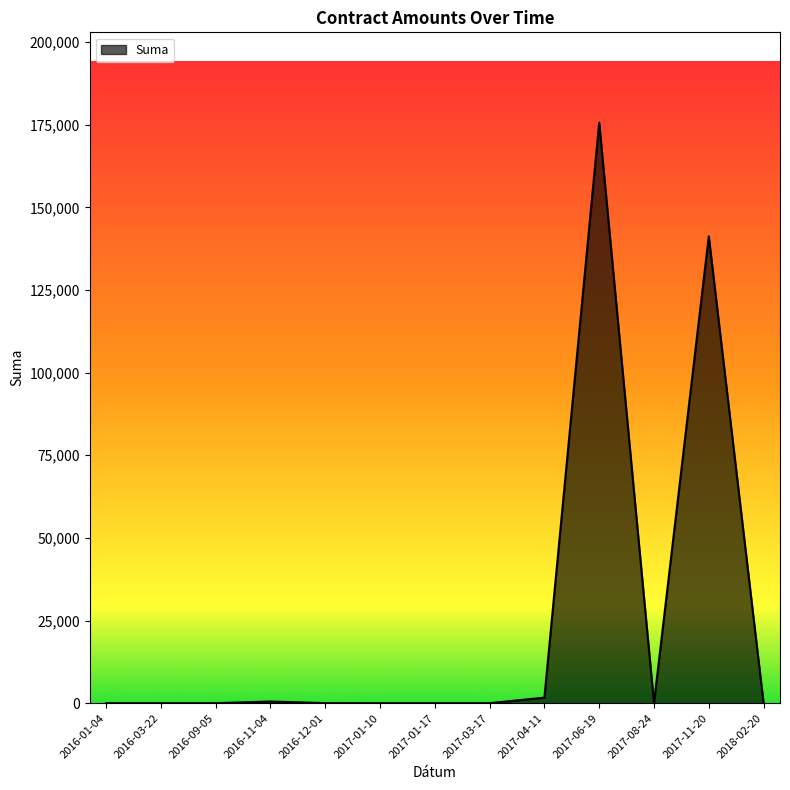

What position from the right is 2017-08-24?

3